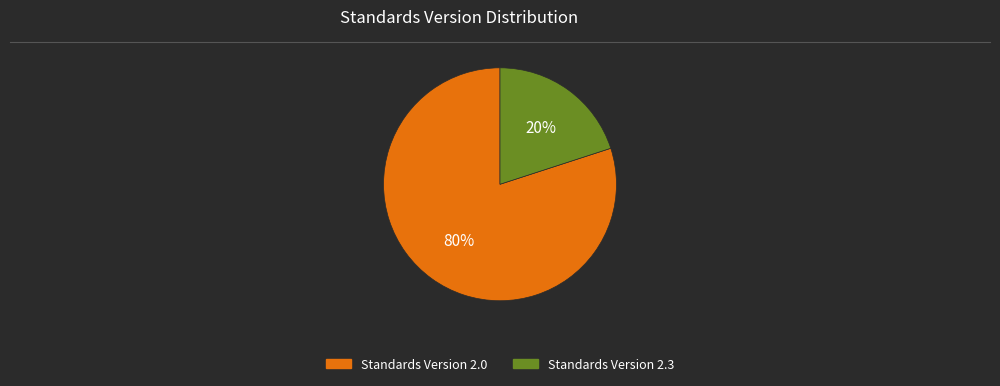

To the nearest percent, what is the average slice percentage?

50%